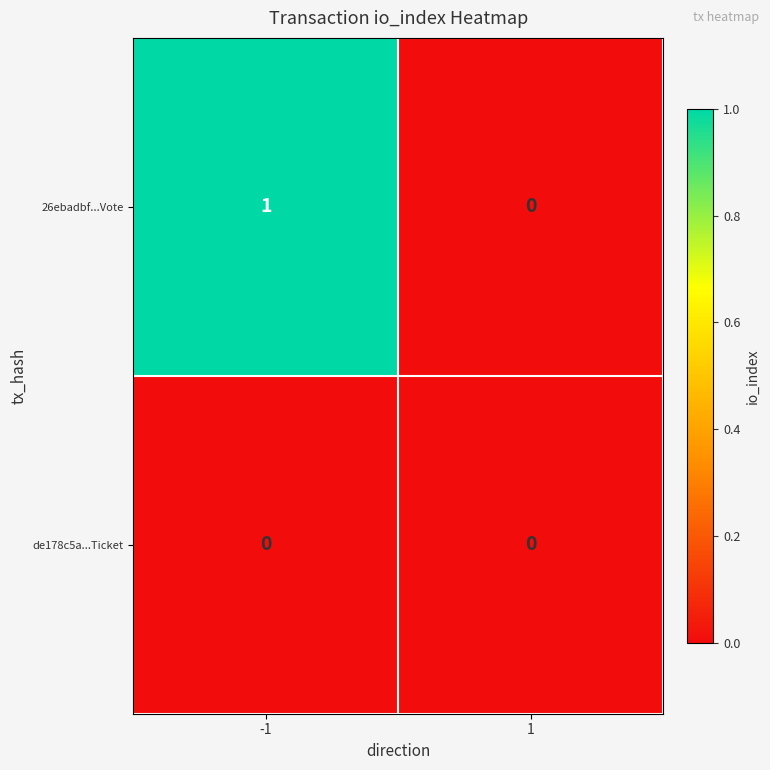

Which series has the largest total across all categories?

26ebadbf...Vote